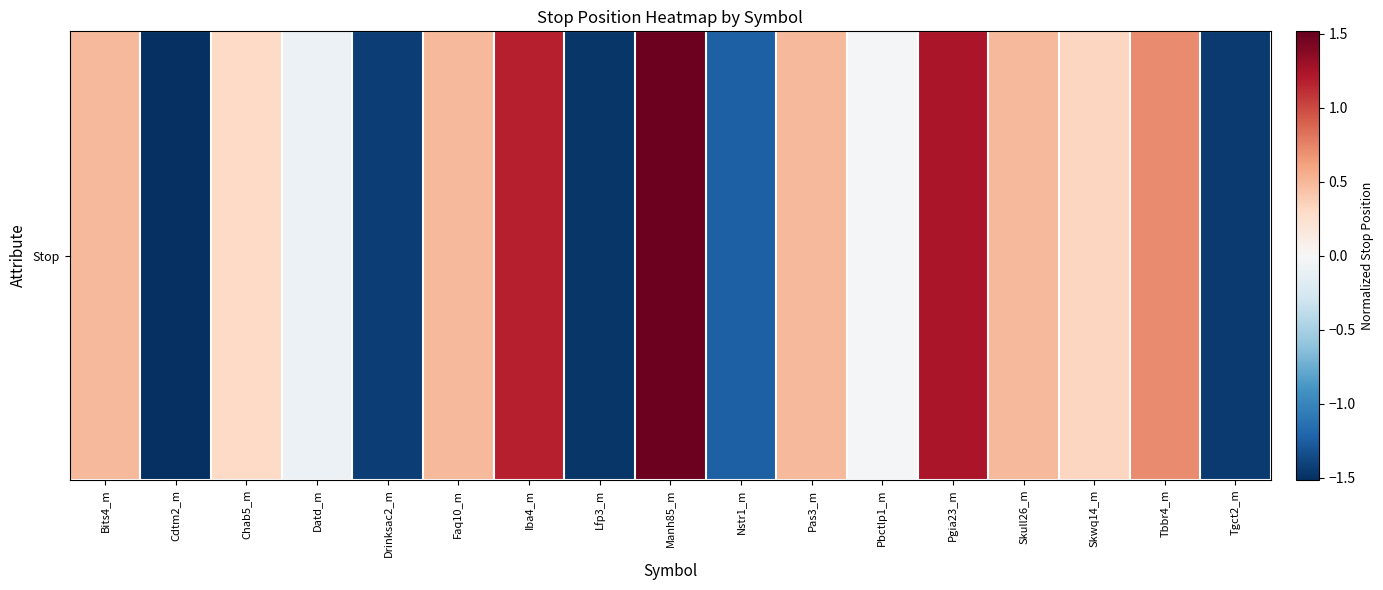

True or false: the data shows -0.1 at Datd_m.

True